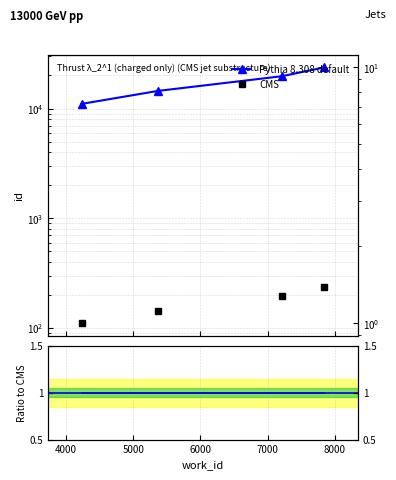

What is the value of the Ratio to CMS point at the 1st from the left?

1.0